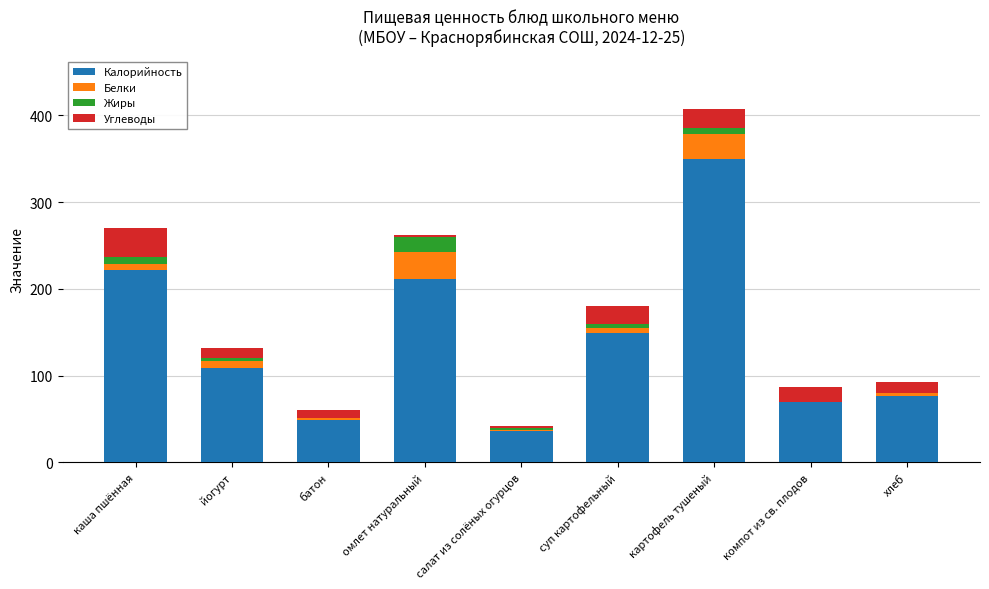

At which category is the sum across all series the highest?

картофель тушеный